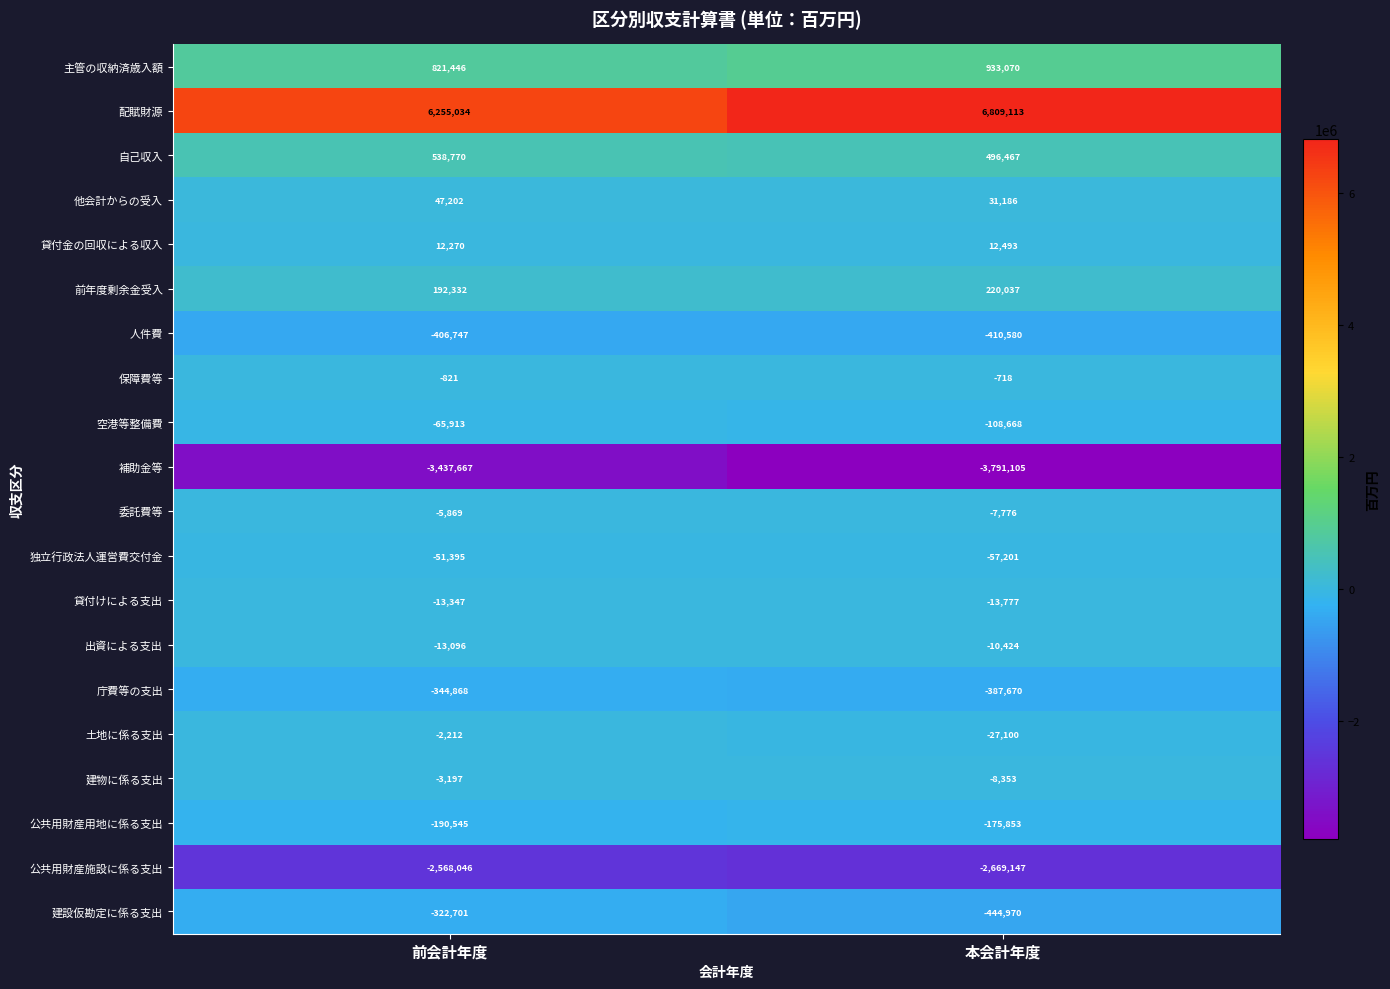

List the series in order of their peak value, highest first.

配賦財源, 主管の収納済歳入額, 自己収入, 前年度剰余金受入, 他会計からの受入, 貸付金の回収による収入, 保障費等, 土地に係る支出, 建物に係る支出, 委託費等, 出資による支出, 貸付けによる支出, 独立行政法人運営費交付金, 空港等整備費, 公共用財産用地に係る支出, 建設仮勘定に係る支出, 庁費等の支出, 人件費, 公共用財産施設に係る支出, 補助金等